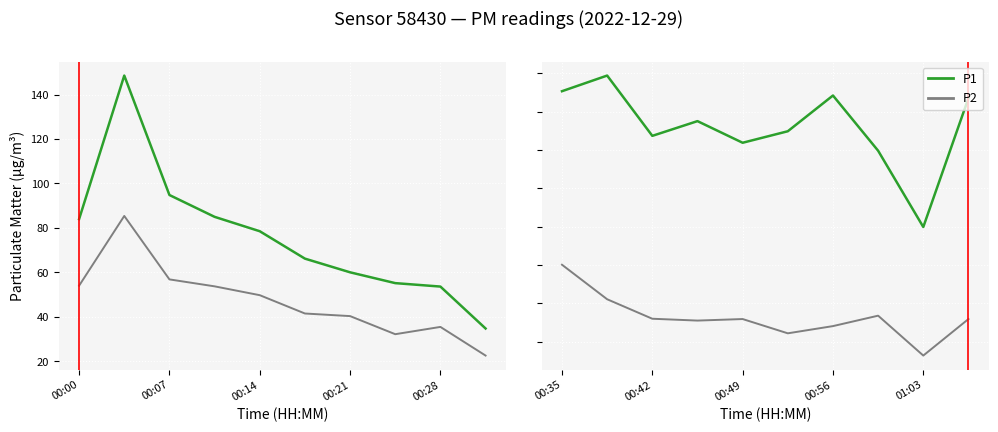

Between 00:07 and 00:14, which series saw the biggest shift?

P1